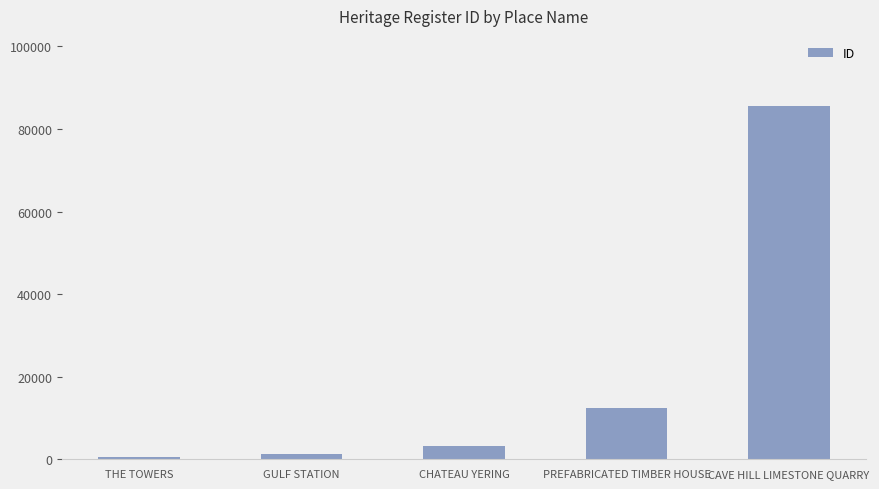

Is it true that the value at GULF STATION is 1252?

True